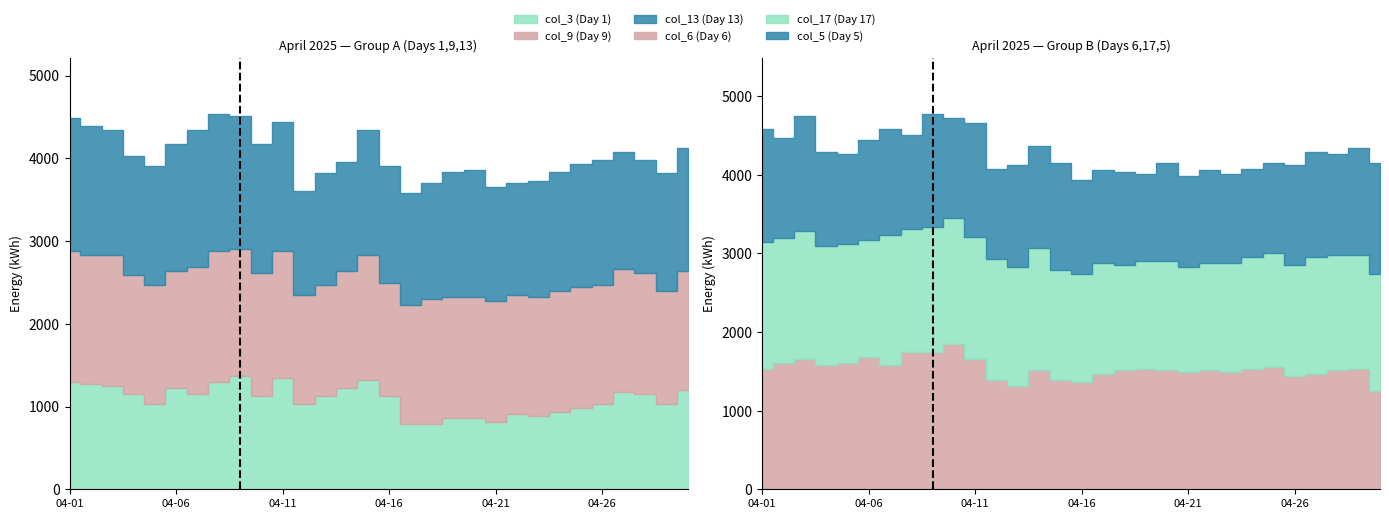

What are all the series names shown in the legend?

col_3 (Day 1), col_9 (Day 9), col_13 (Day 13), col_6 (Day 6), col_17 (Day 17), col_5 (Day 5)